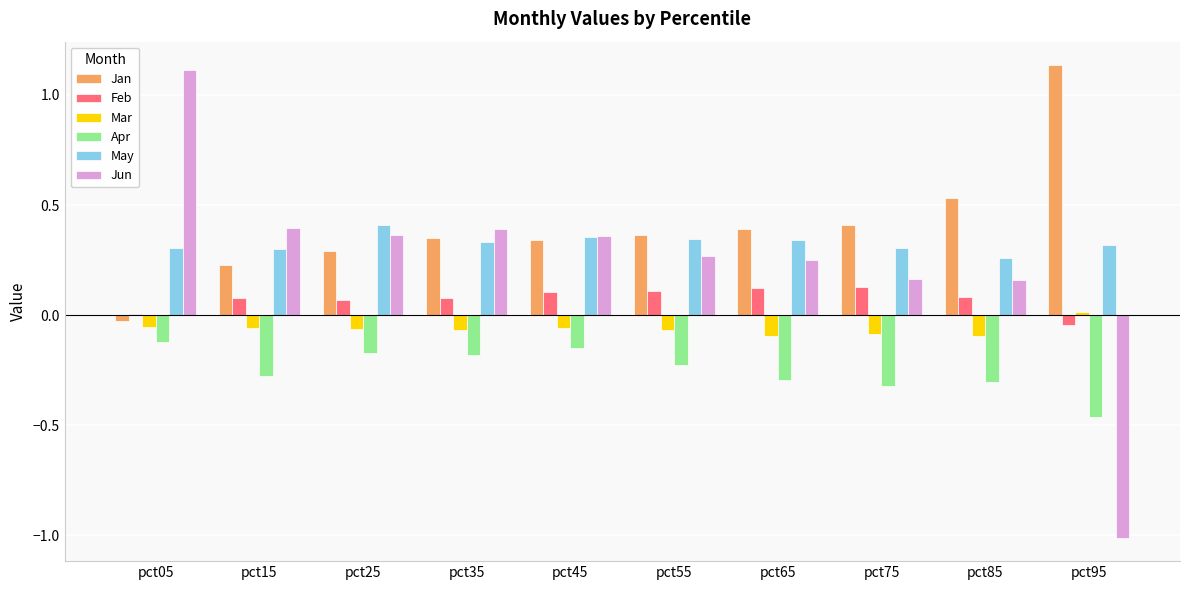

What is the smallest value displayed?

-1.0